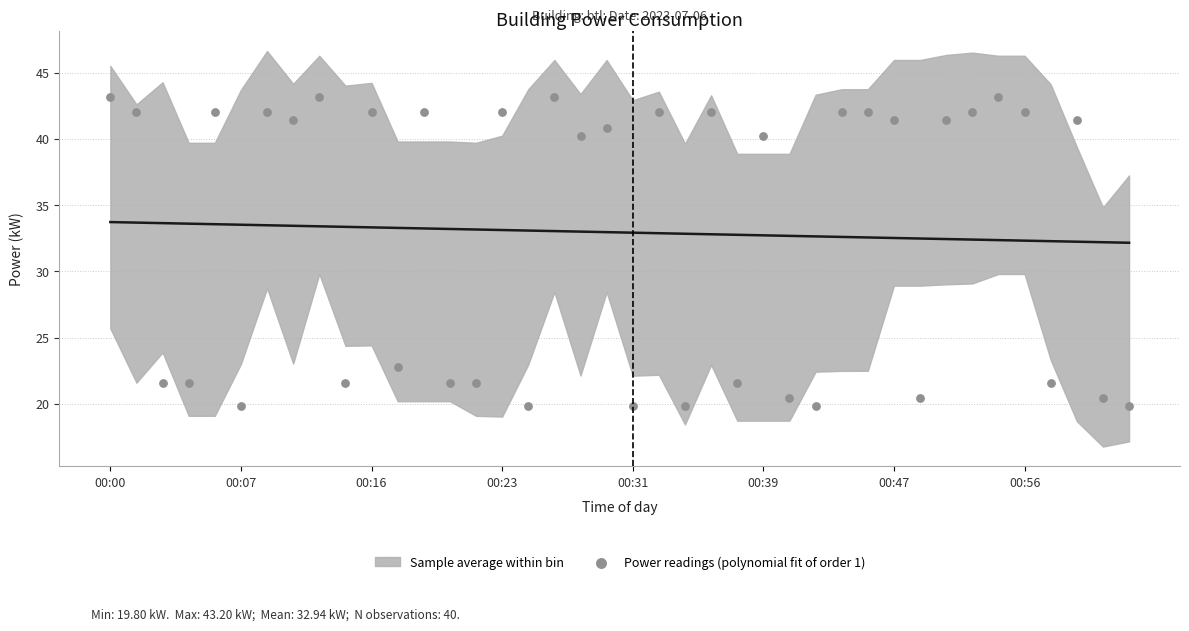

What Y value in the scatter plot is closest to 31?

22.8